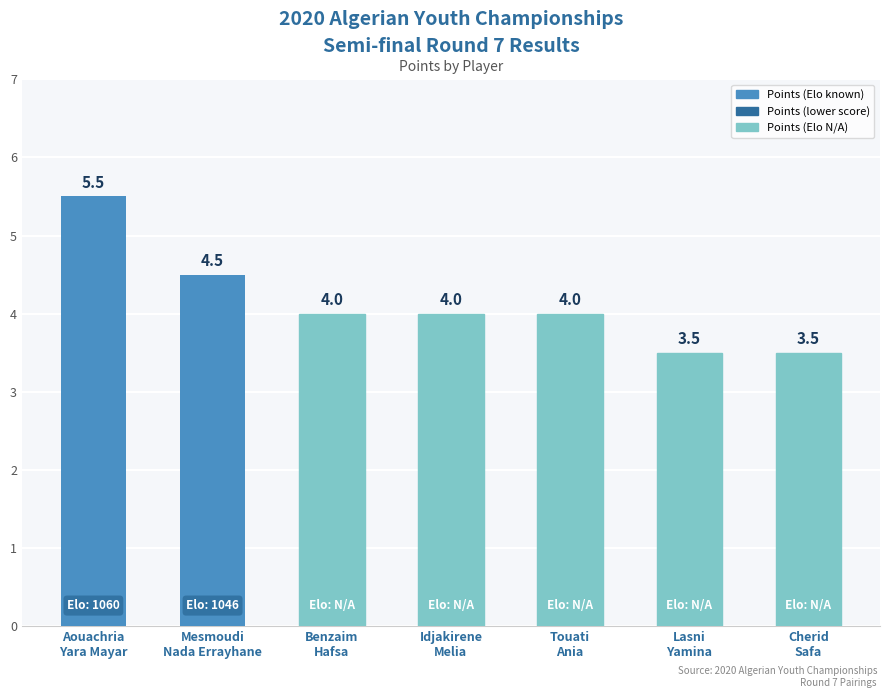

The value at Idjakirene
Melia is 4.0. True or false?

True